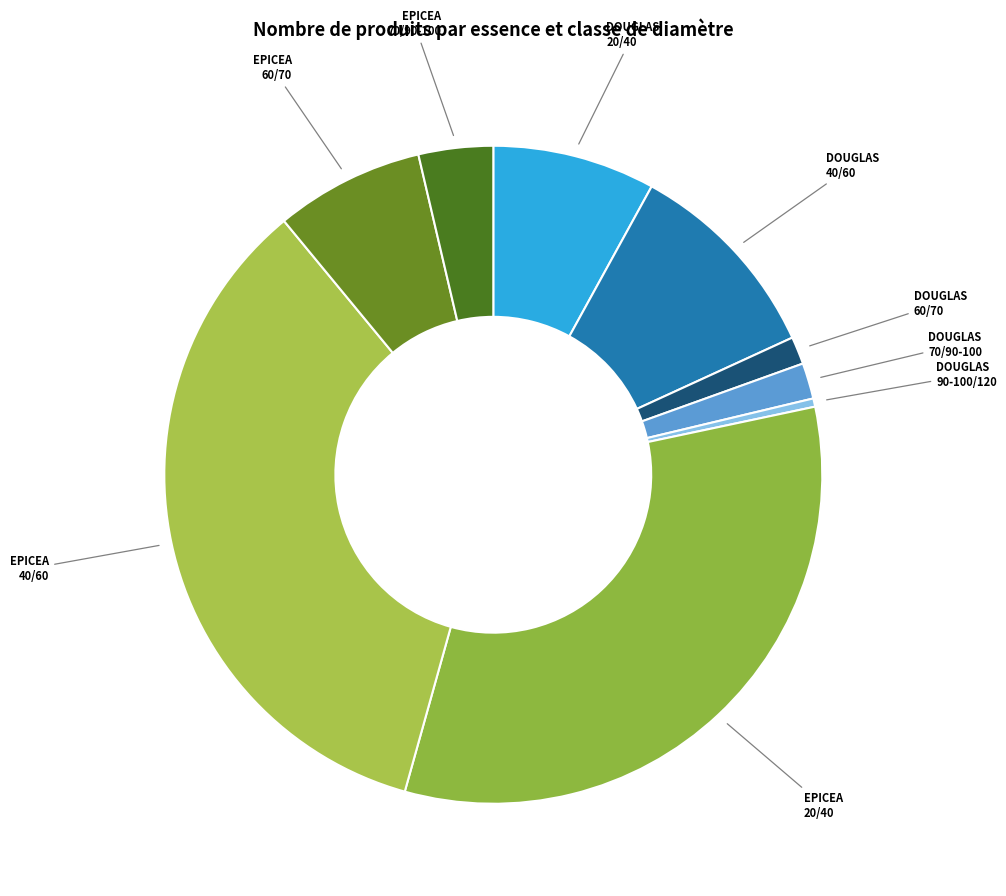

True or false: EPICEA 20/40 accounts for 33% of the total.

True